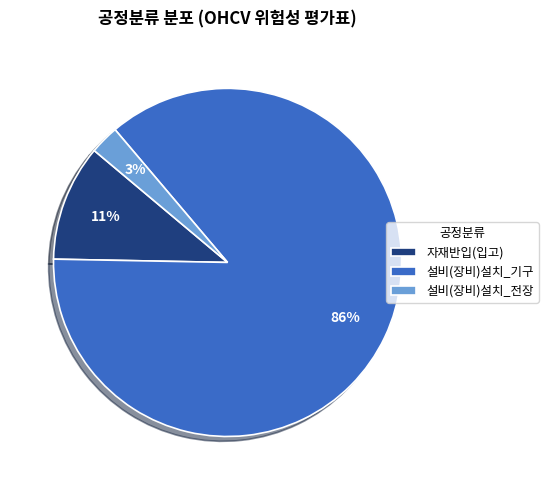

Is there a majority slice in this chart?

Yes